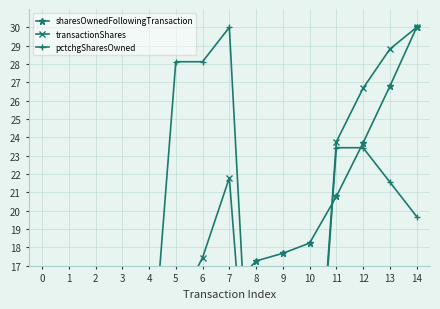

Which series has the largest total across all categories?

sharesOwnedFollowingTransaction